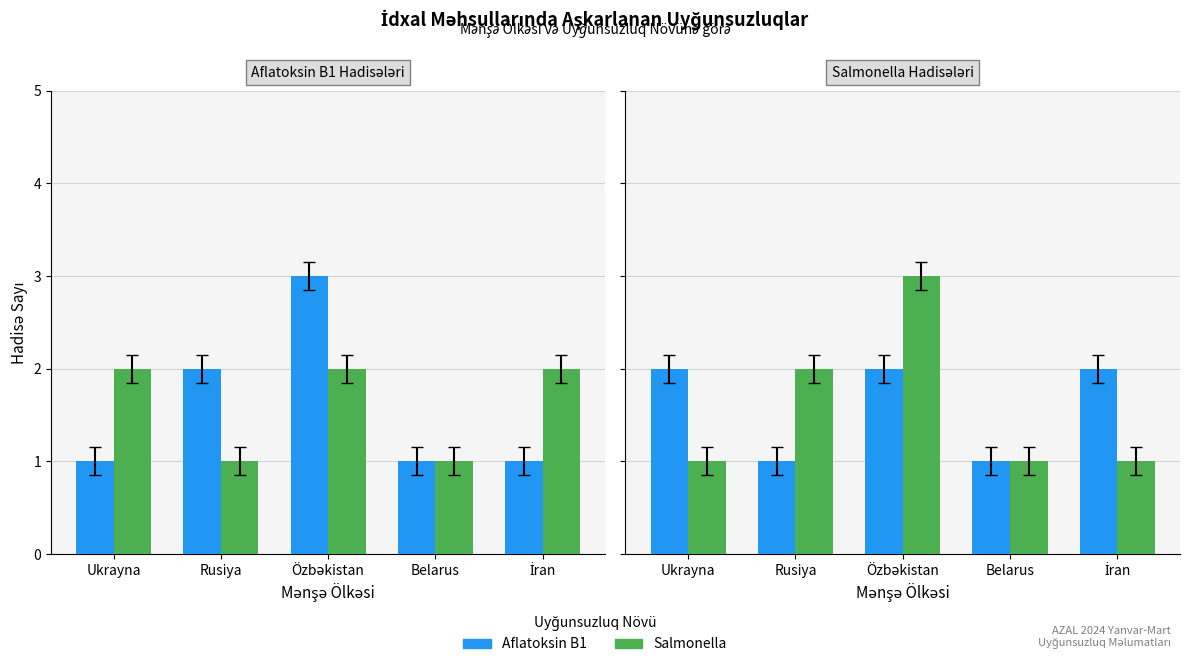

At how many categories does at least one series exceed 2?

1